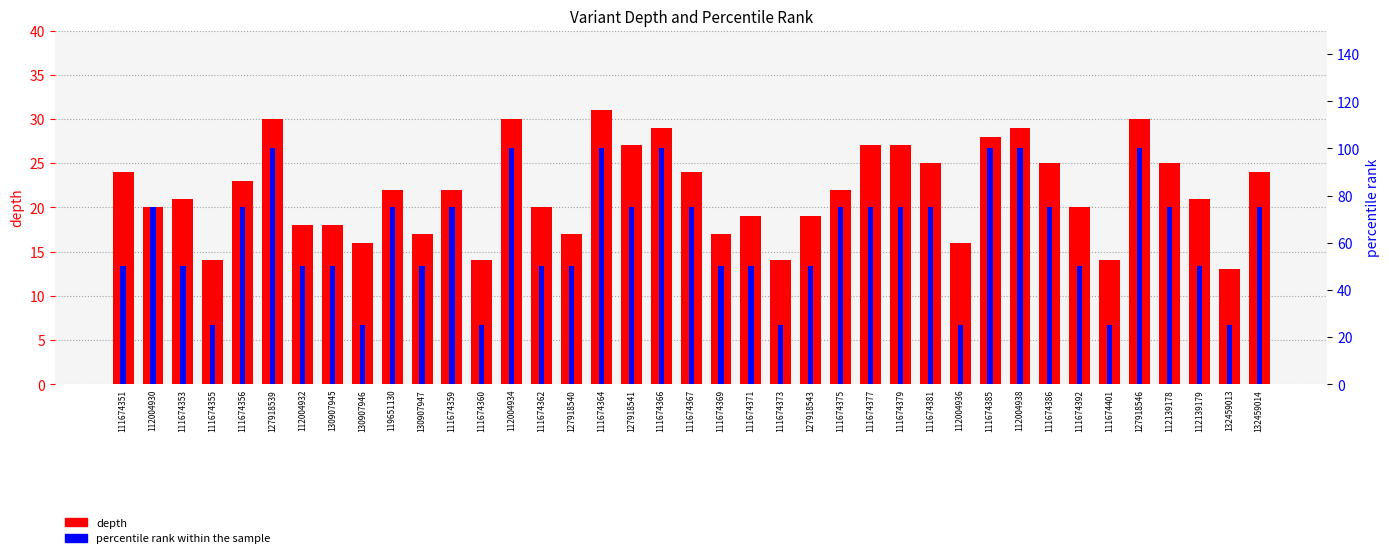

Where does the depth series first go above 22?

111674351